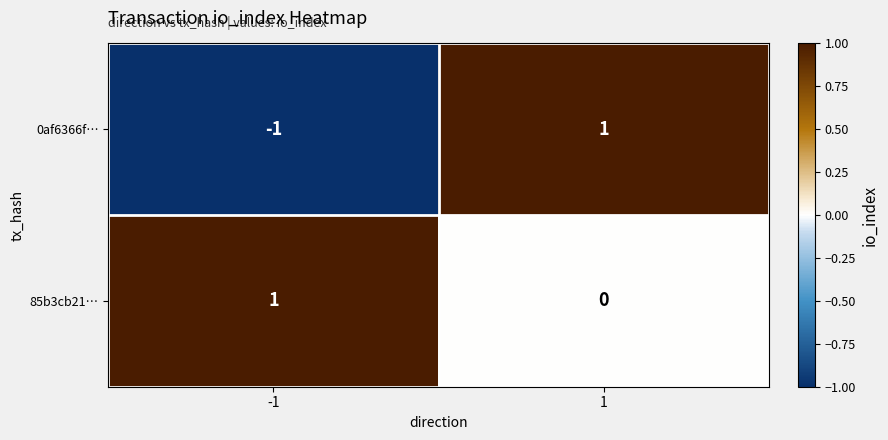

Which series has the largest range (max minus min)?

0af6366f…